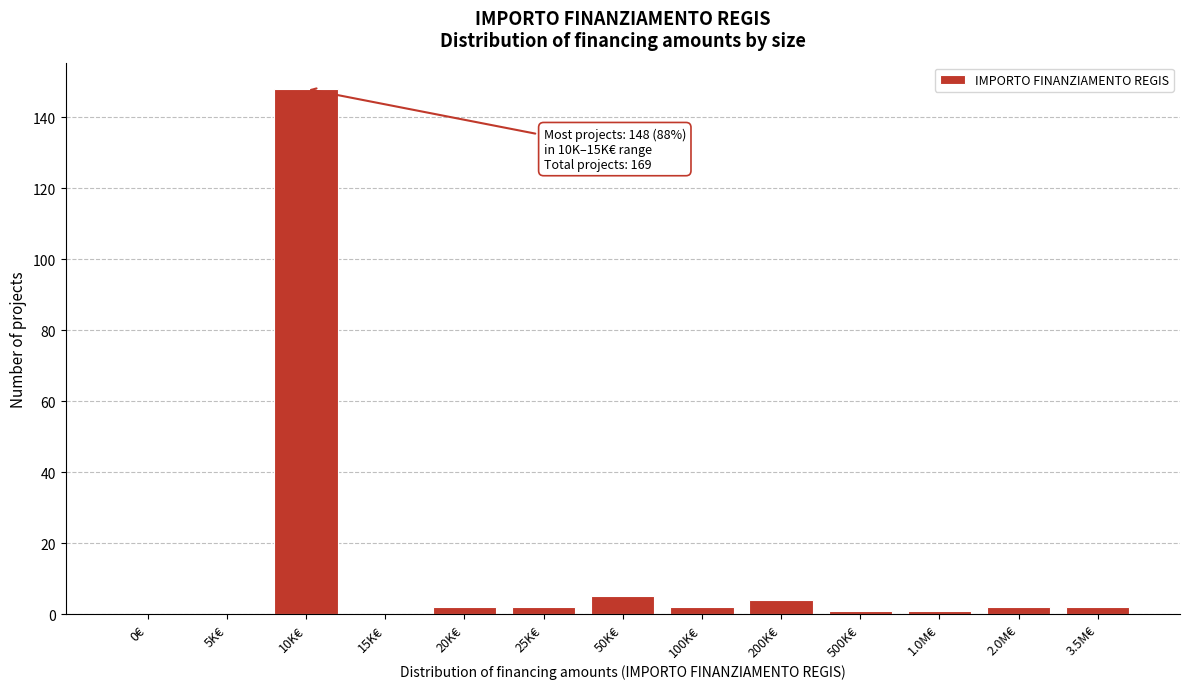

Reading left to right, what are all the values shown in this chart?

0€=0	5K€=0	10K€=148	15K€=0	20K€=2	25K€=2	50K€=5	100K€=2	200K€=4	500K€=1	1.0M€=1	2.0M€=2	3.5M€=2